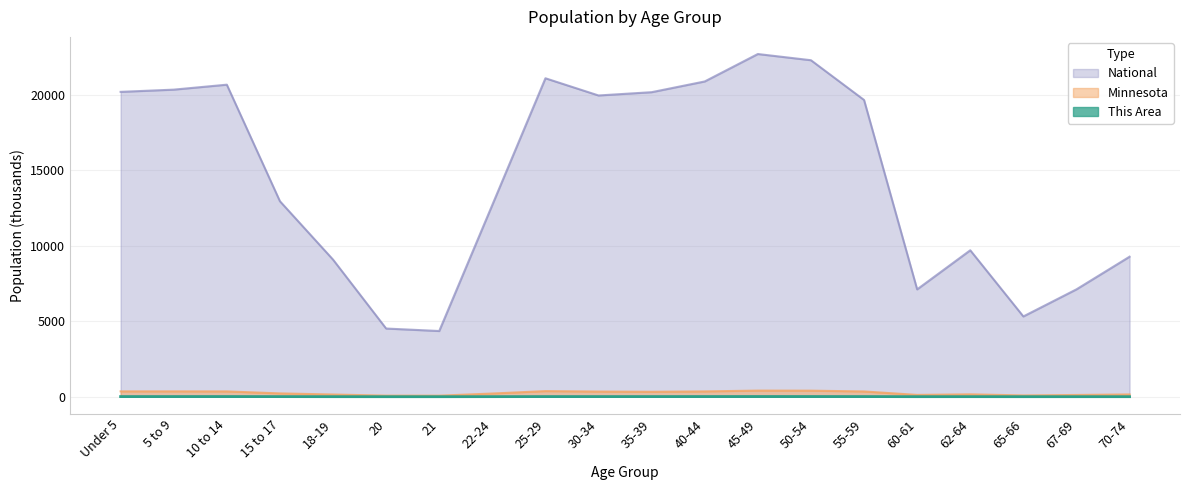

True or false: Minnesota and National cross at least once.

False